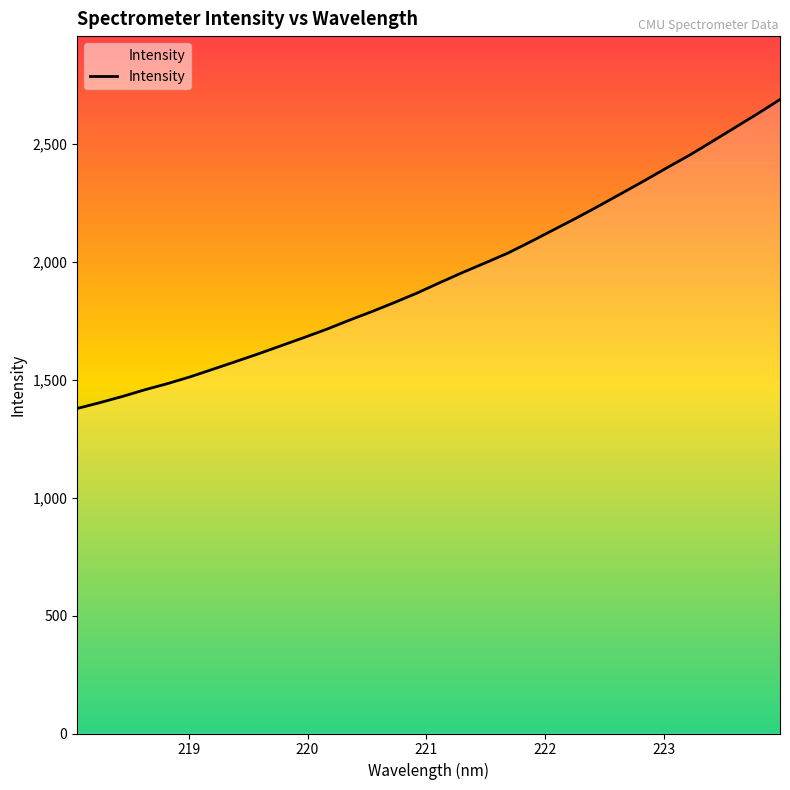

What is the minimum value shown in the chart?

1377.7